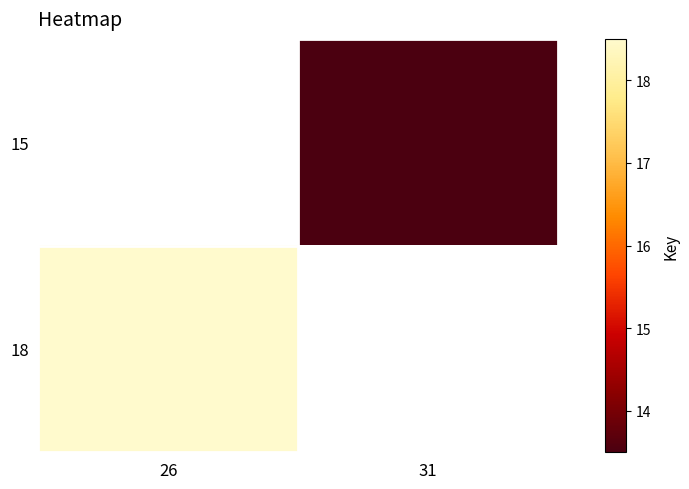

True or false: 18 has a value of 27.9 at 26.

False